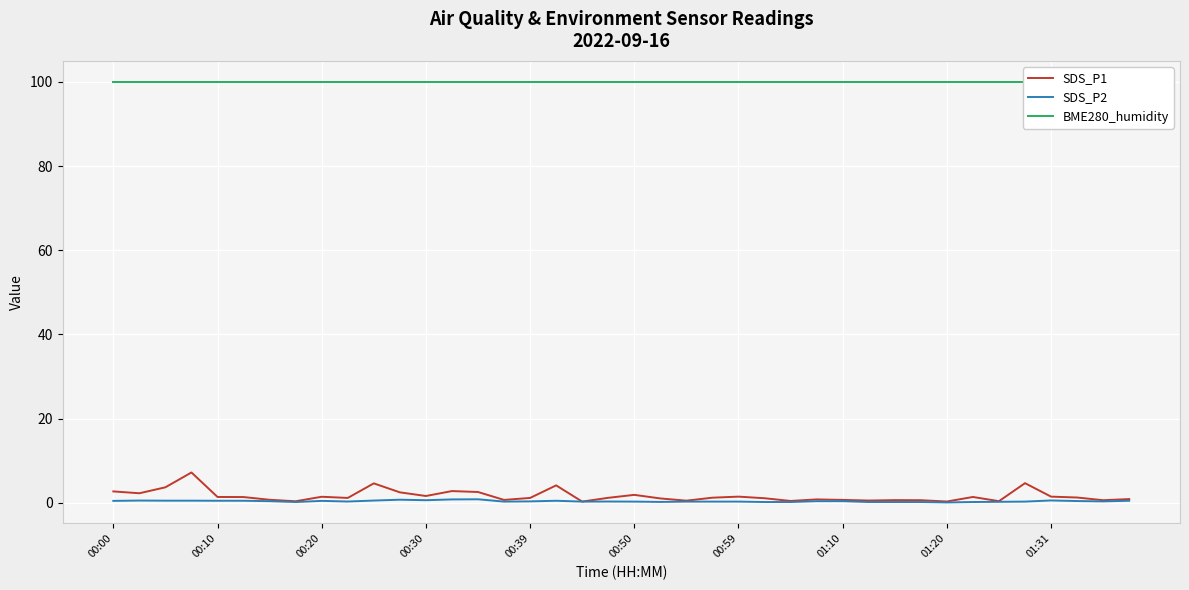

True or false: SDS_P1 has a value of 0.6 at 29.

True